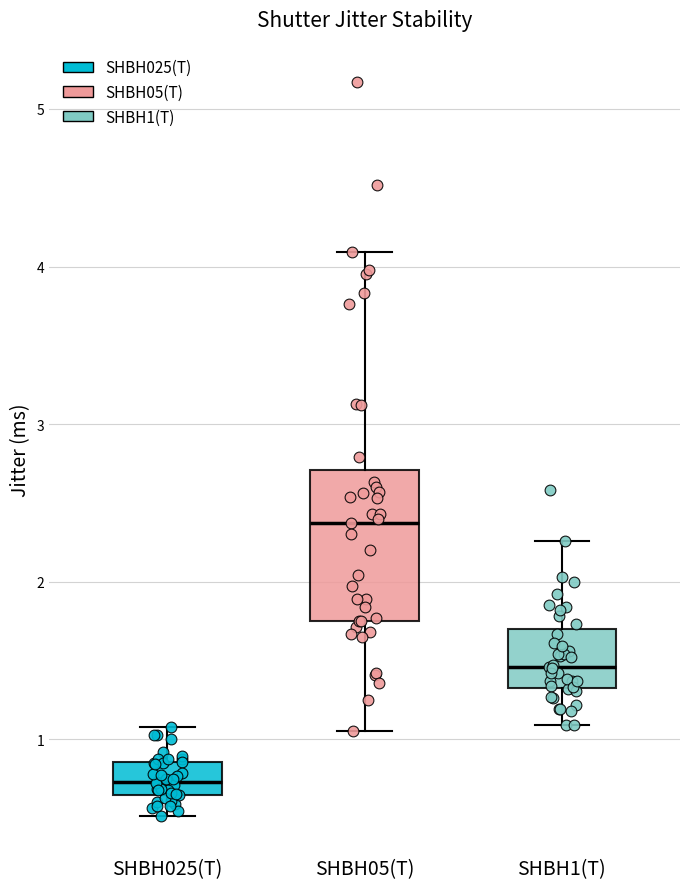

Comparing the boxes themselves (not the whiskers), which one is the tallest?

SHBH05(T)